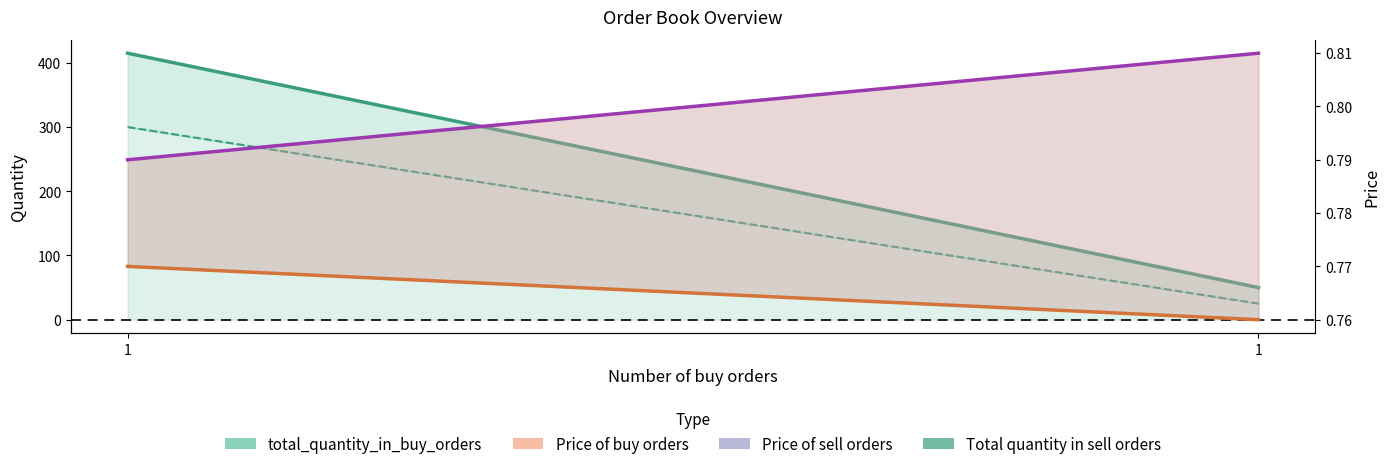

Is the value of total_quantity_in_buy_orders at 1 greater than the value of Price of sell orders at 1?

Yes